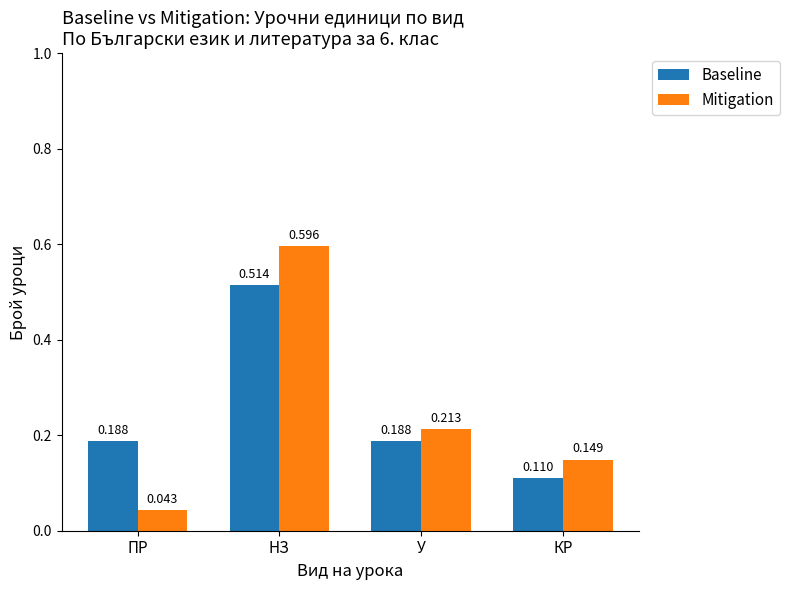

How many bars are there in total?

8